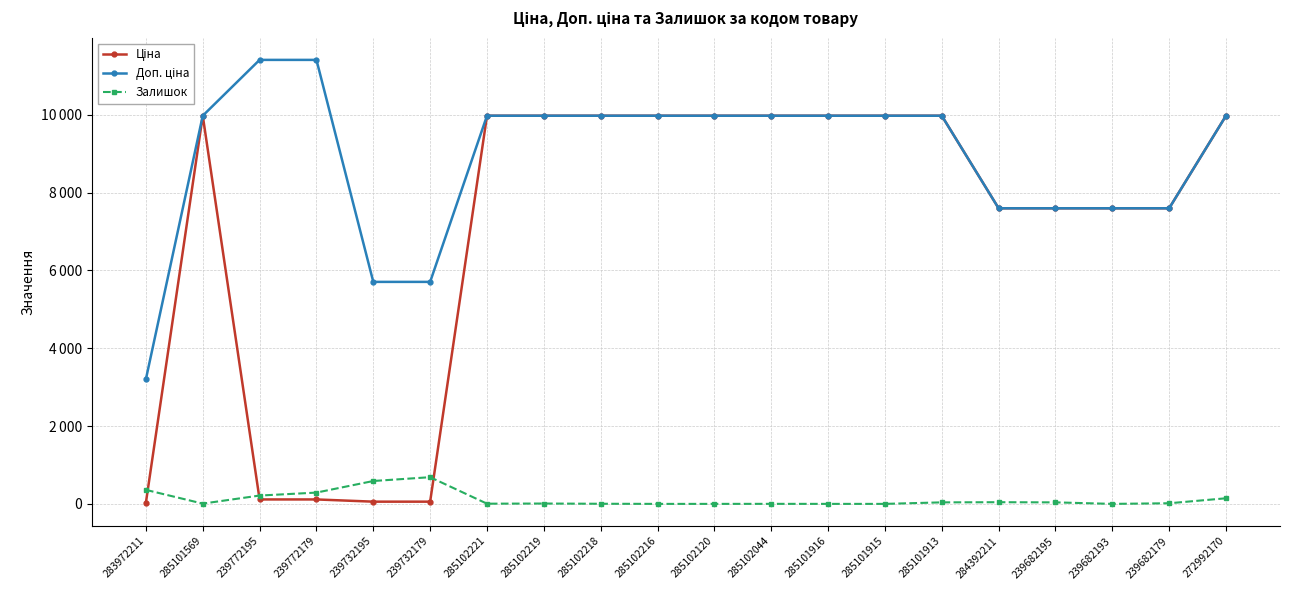

What is the approximate value of Залишок at 285102219?

9.0